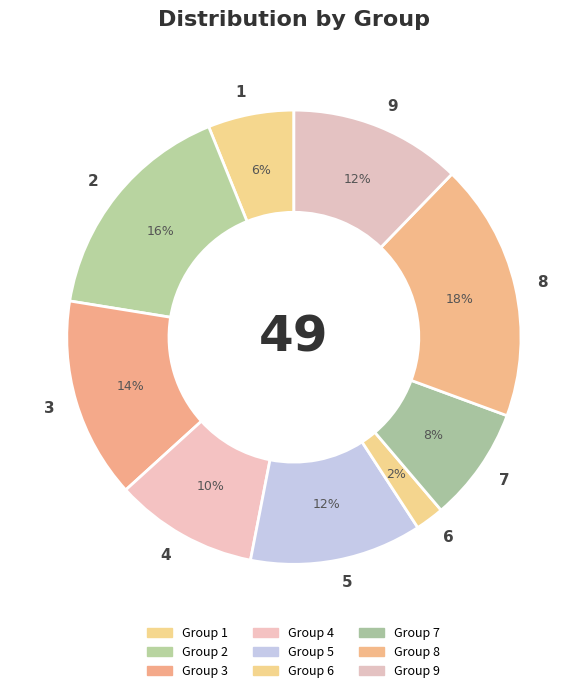

How many segments does this pie chart have?

9